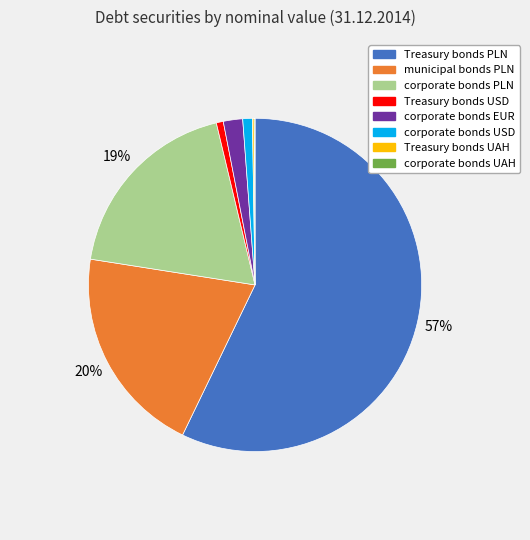

The municipal bonds PLN slice represents 35% of the pie. True or false?

False